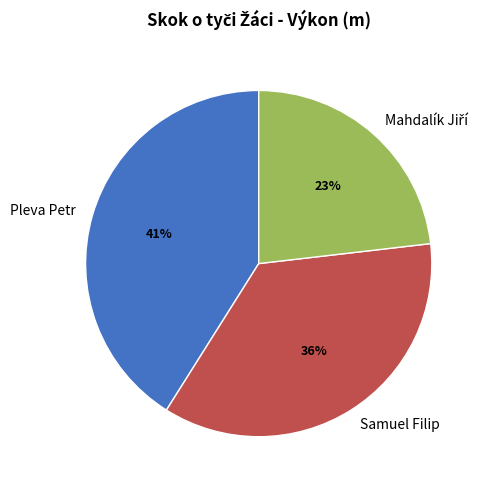

Which has a higher value, Pleva Petr or Samuel Filip?

Pleva Petr